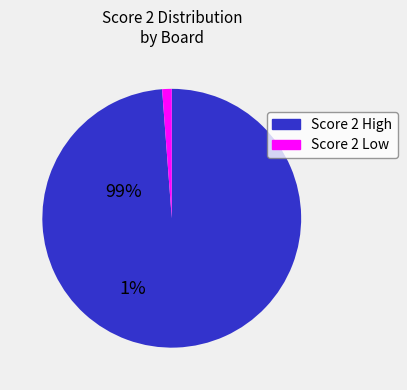

How many segments does this pie chart have?

2